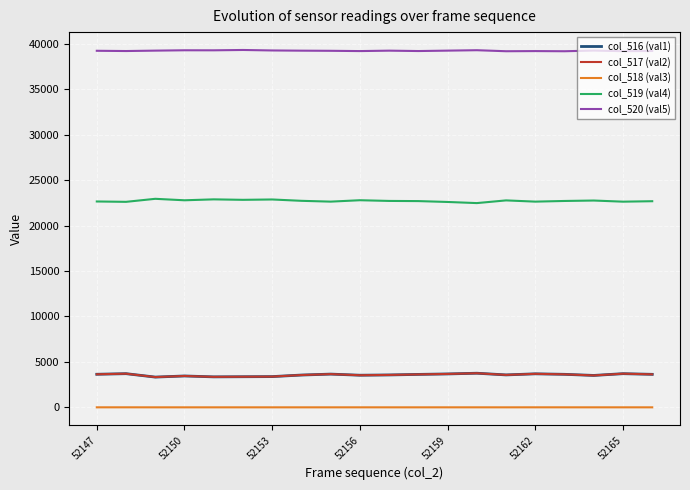

True or false: col_516 (val1) and col_518 (val3) intersect in this chart.

False